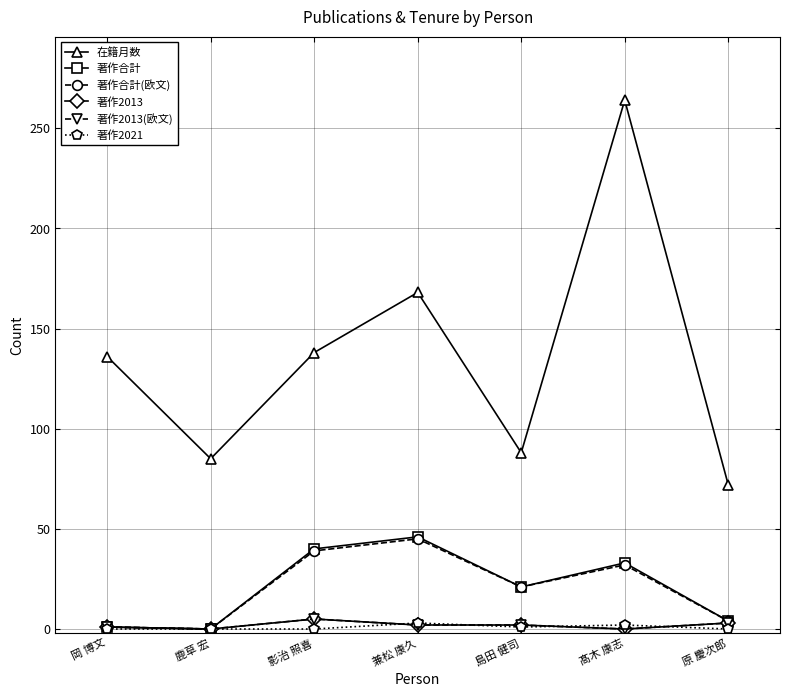

What is the label of the 3rd point from the left?

影治 照喜